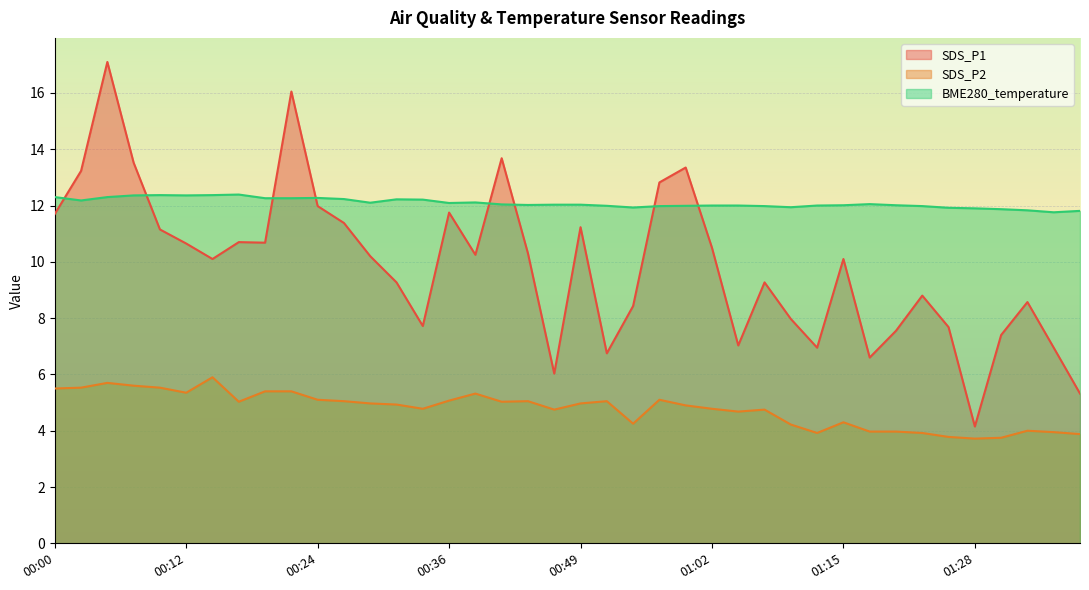

Is it true that SDS_P2 equals 3.1 at 01:04?

False